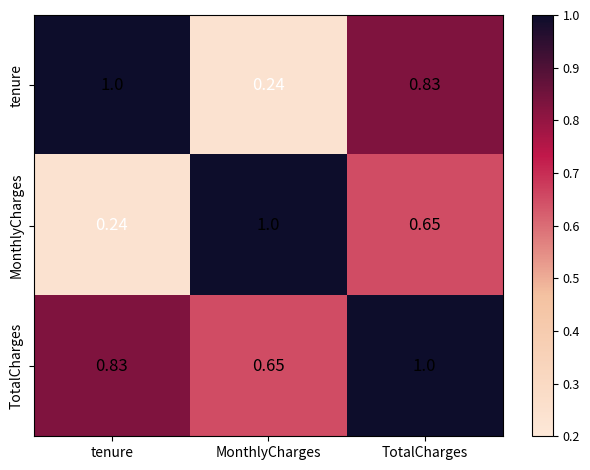

Which category has the lowest value in the tenure series?

MonthlyCharges